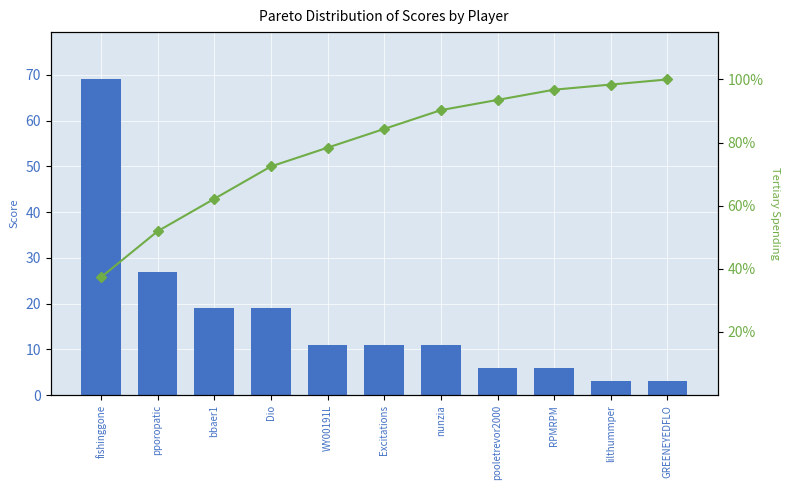

How many data points does each series have?

11